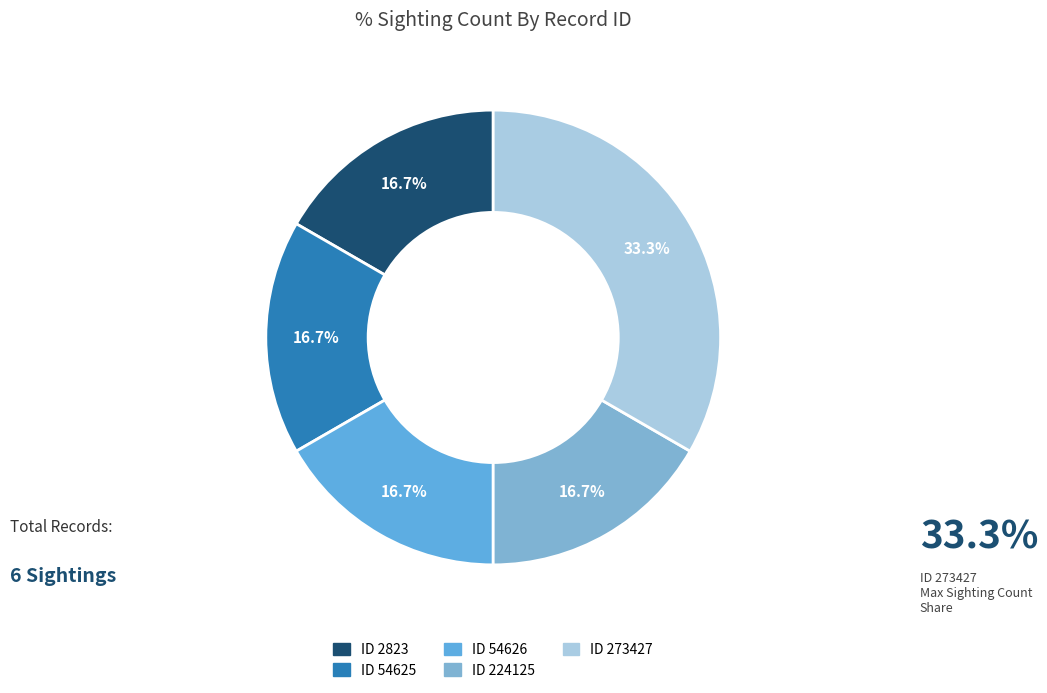

How many slices are in this pie chart?

5